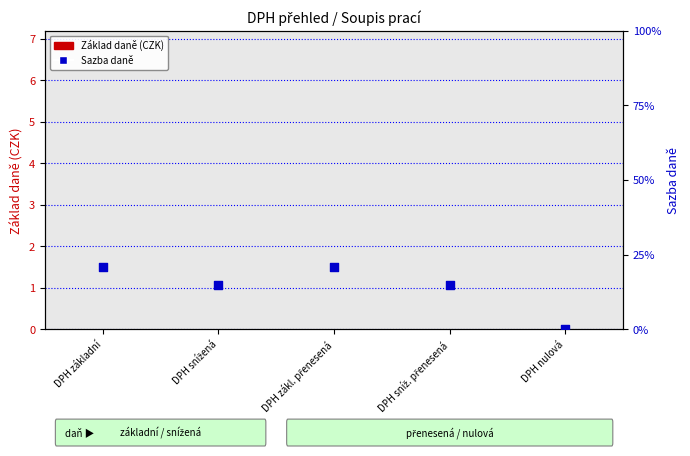

Which series has the largest total across all categories?

Sazba daně